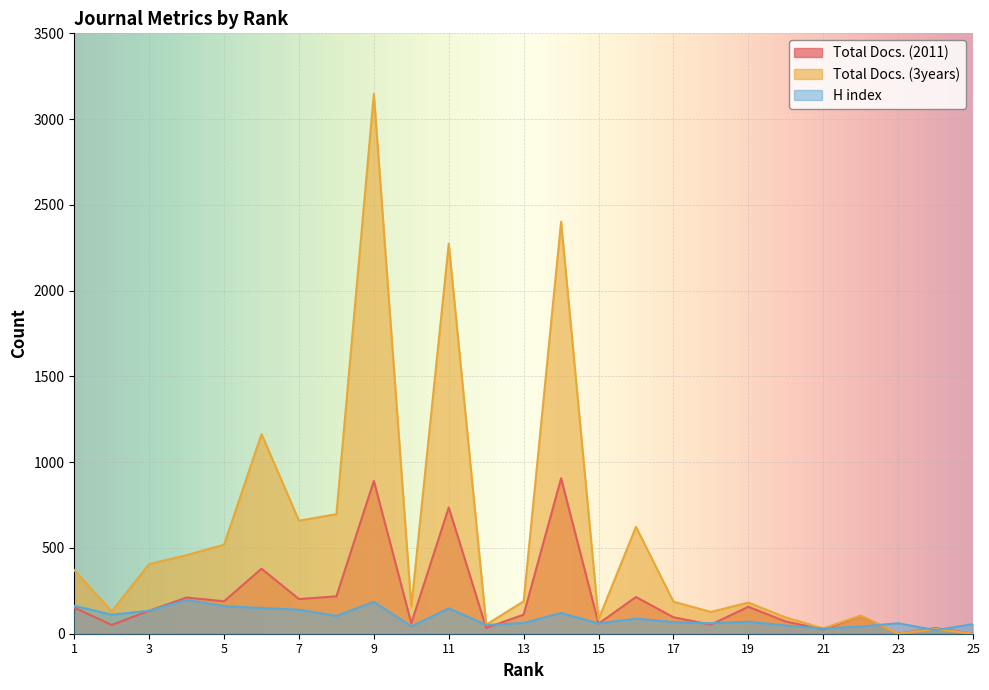

What is the difference between the second highest and minimum values in the Total Docs. (3years) series?

2402